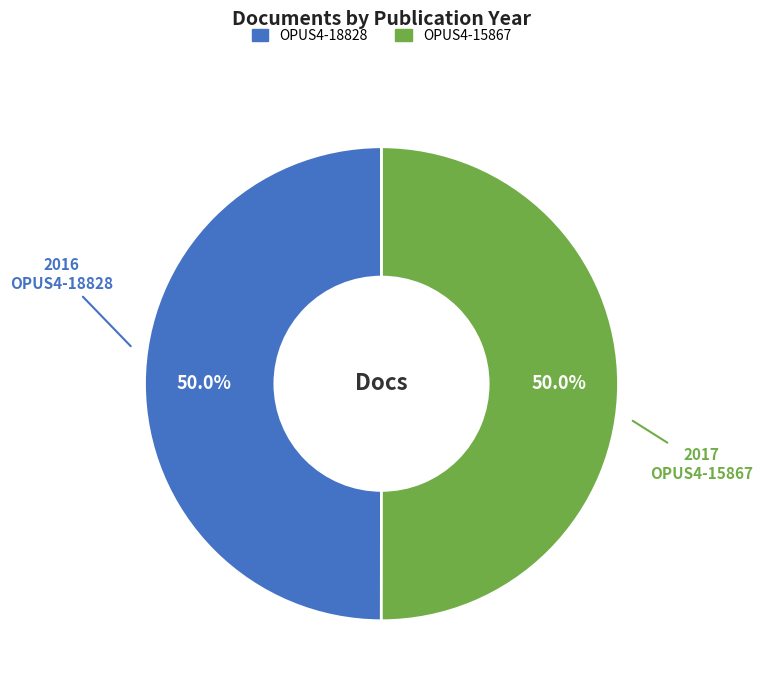

Is the sum of OPUS4-15867 and OPUS4-18828 greater than half?

Yes